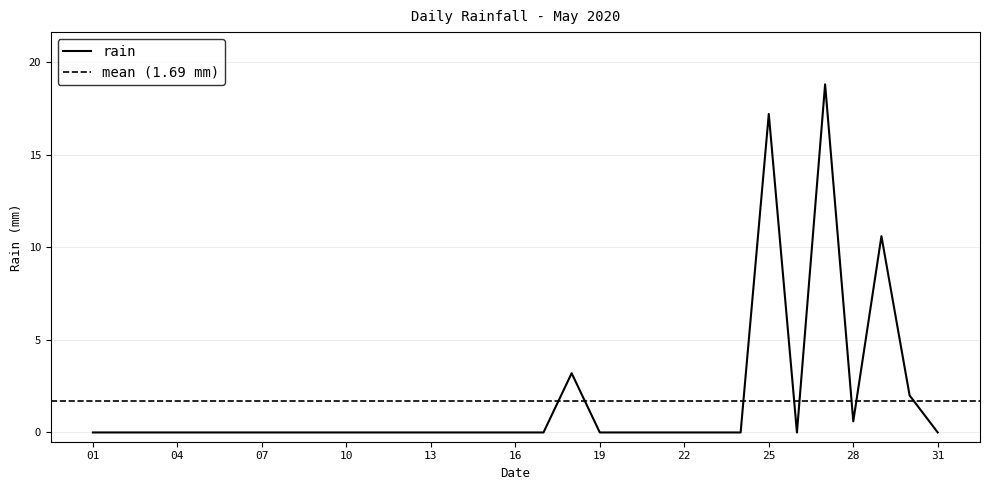

How many points are higher than both their immediate neighbors (excluding endpoints)?

4